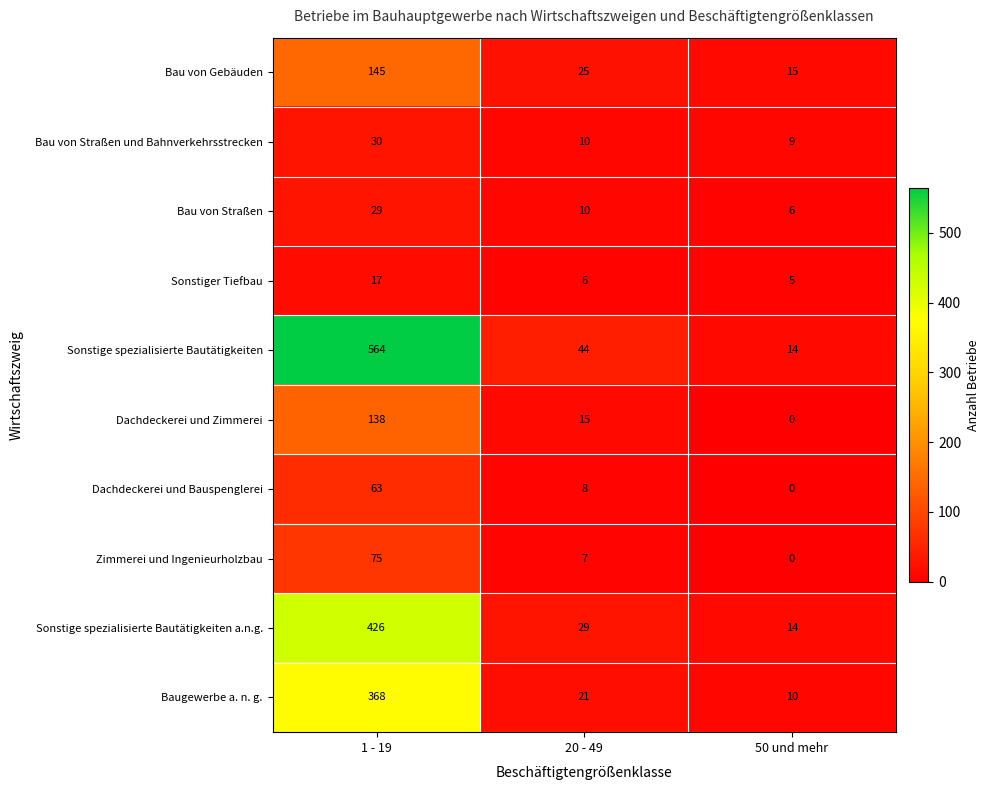

What is the greatest value displayed?

564